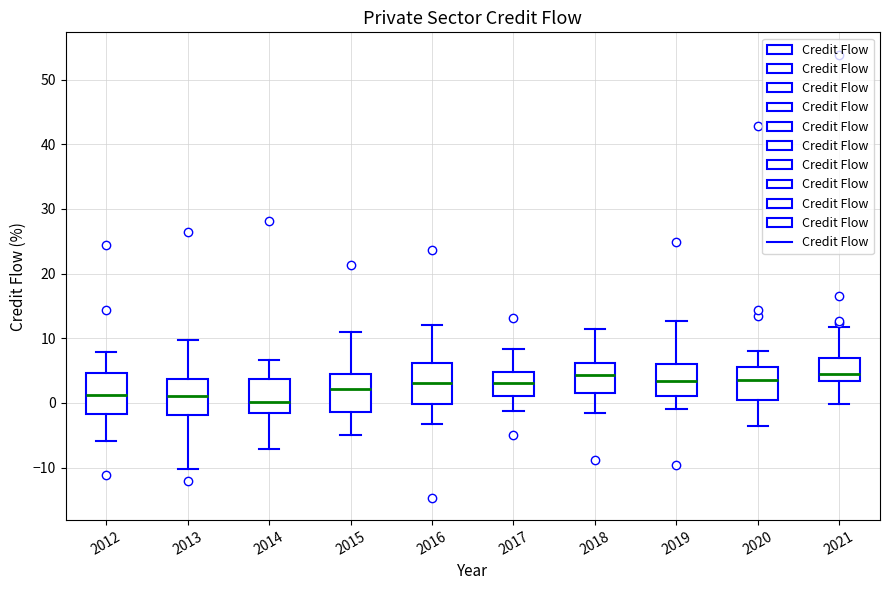

Reading left to right, read every box against the y-axis: the position of its median line, the range the box covers, and the ends of its whiskers. The values are not printed on the chart, so give them approximately, as read against the axis.

2012: median 1, box -2 to 5, whiskers -6 to 8
2013: median 1, box -2 to 4, whiskers -10 to 10
2014: median 0, box -2 to 4, whiskers -7 to 7
2015: median 2, box -1 to 4, whiskers -5 to 11
2016: median 3, box 0 to 6, whiskers -3 to 12
2017: median 3, box 1 to 5, whiskers -1 to 8
2018: median 4, box 2 to 6, whiskers -1 to 11
2019: median 3, box 1 to 6, whiskers -1 to 13
2020: median 4, box 0 to 6, whiskers -4 to 8
2021: median 4, box 3 to 7, whiskers 0 to 12